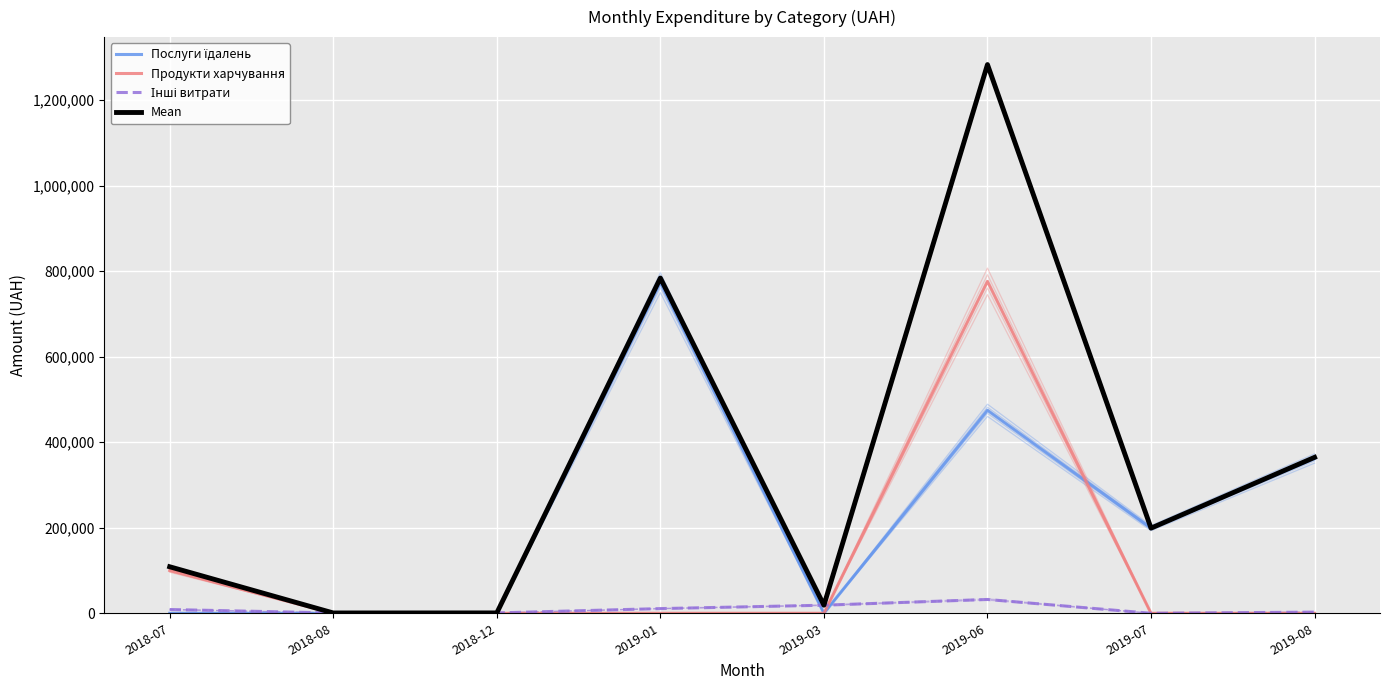

What is the greatest value displayed?

1283310.5